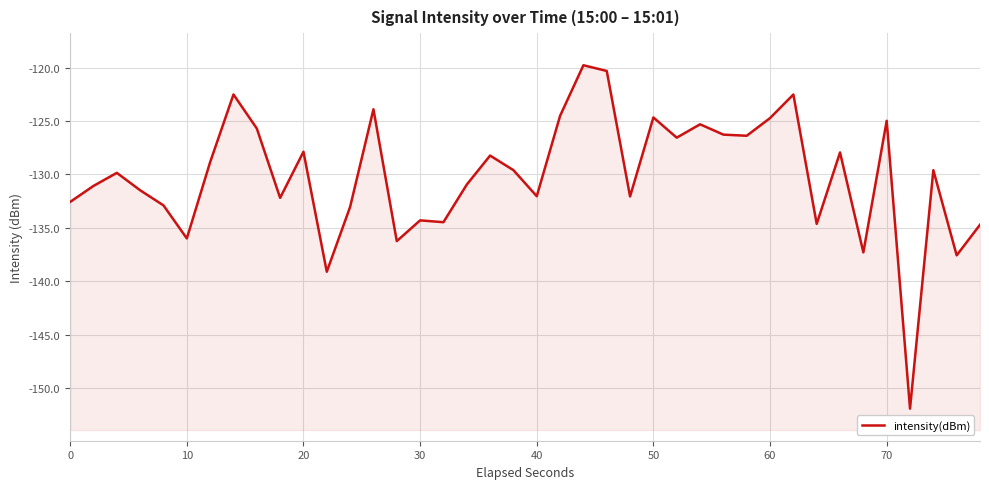

Reading right to left, what are all the values shown in this chart?

-134.7	-137.6	-129.6	-151.9	-125.0	-137.3	-127.9	-134.6	-122.5	-124.7	-126.4	-126.3	-125.3	-126.6	-124.7	-132.1	-120.3	-119.8	-124.5	-132.0	-129.6	-128.2	-131.0	-134.5	-134.3	-136.2	-123.9	-133.0	-139.1	-127.9	-132.2	-125.7	-122.5	-128.9	-136.0	-132.9	-131.5	-129.9	-131.1	-132.6